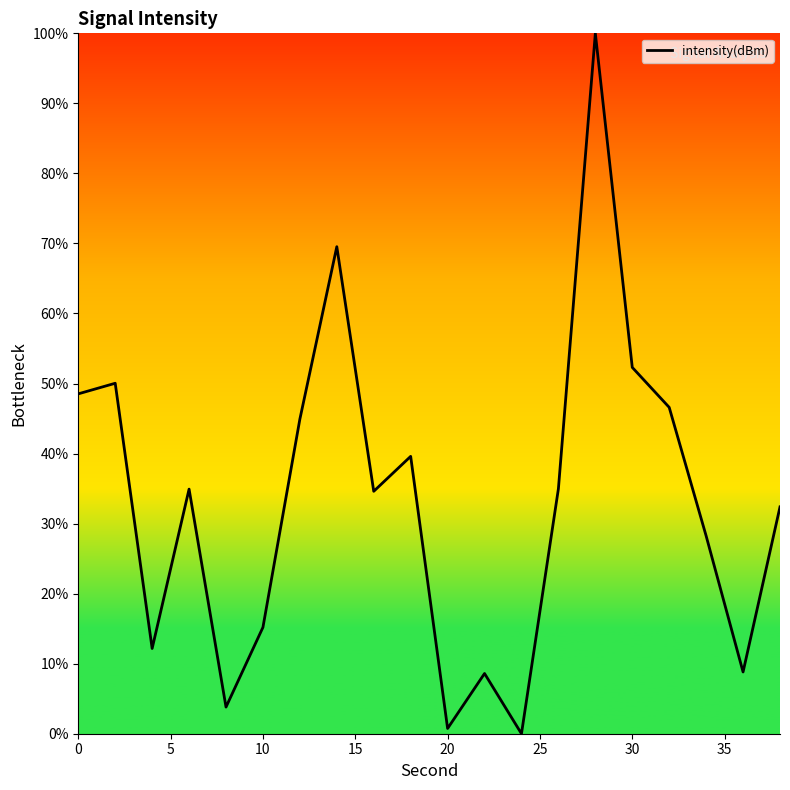

What is the difference between the maximum and minimum values?

100.0